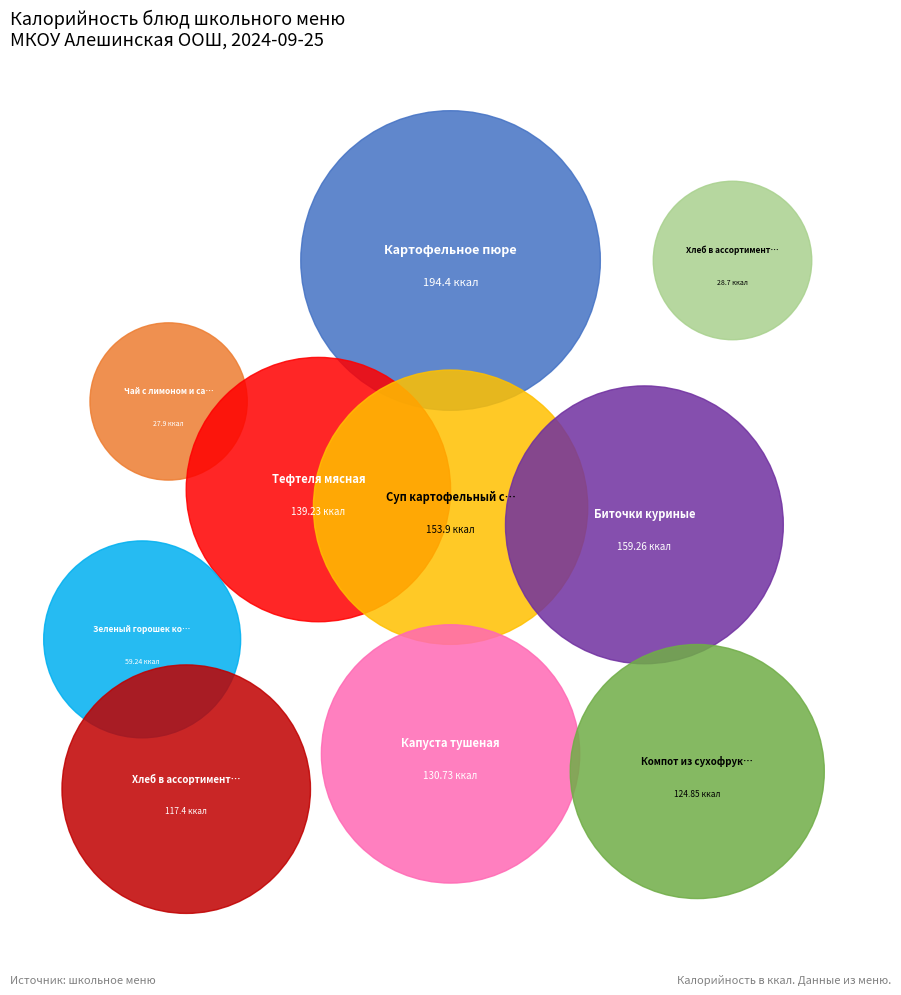

What is the largest slice in the pie chart?

Картофельное пюре